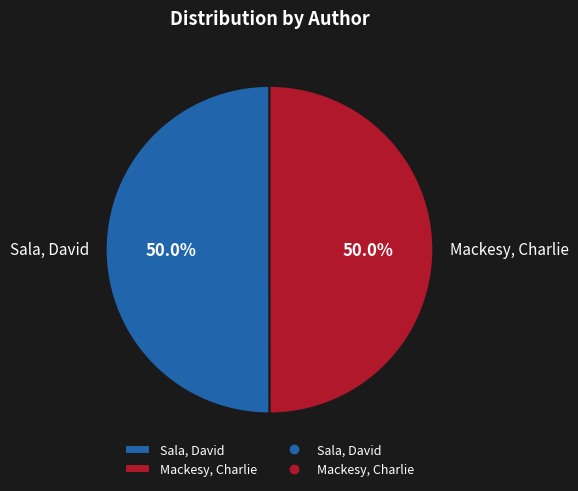

Approximately how many times larger is the value at Mackesy, Charlie compared to Sala, David?

1.0